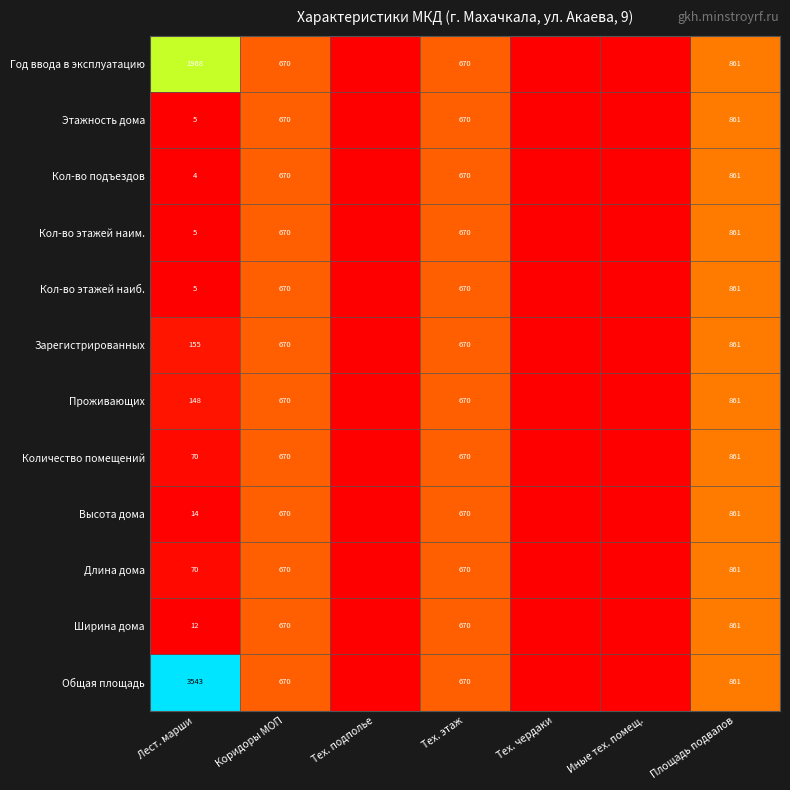

True or false: Кол-во этажей наим. has a value of 1 at Лест. марши.

False